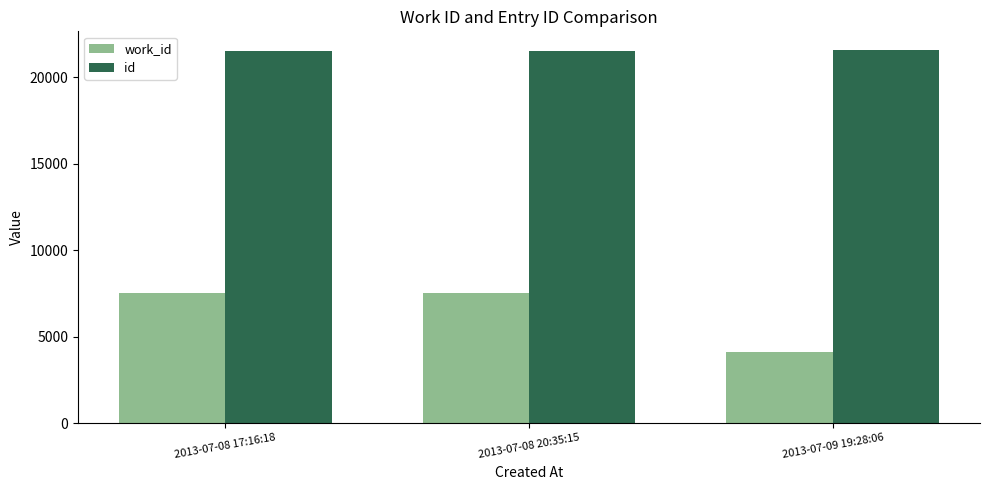

What is the difference between the maximum and minimum values in the work_id series?

3408